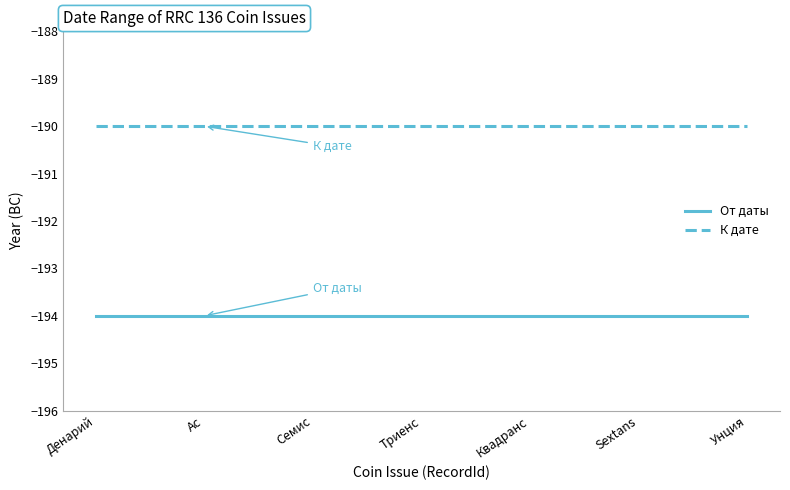

What is the spread (max minus min) of values at Sextans?

4